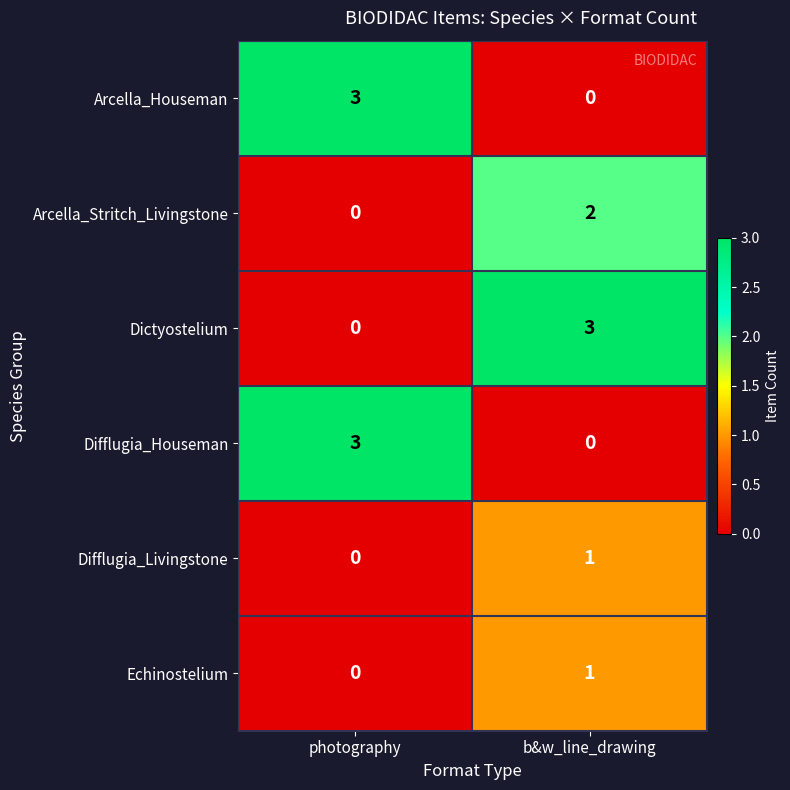

At which category is the sum across all series the highest?

b&w_line_drawing